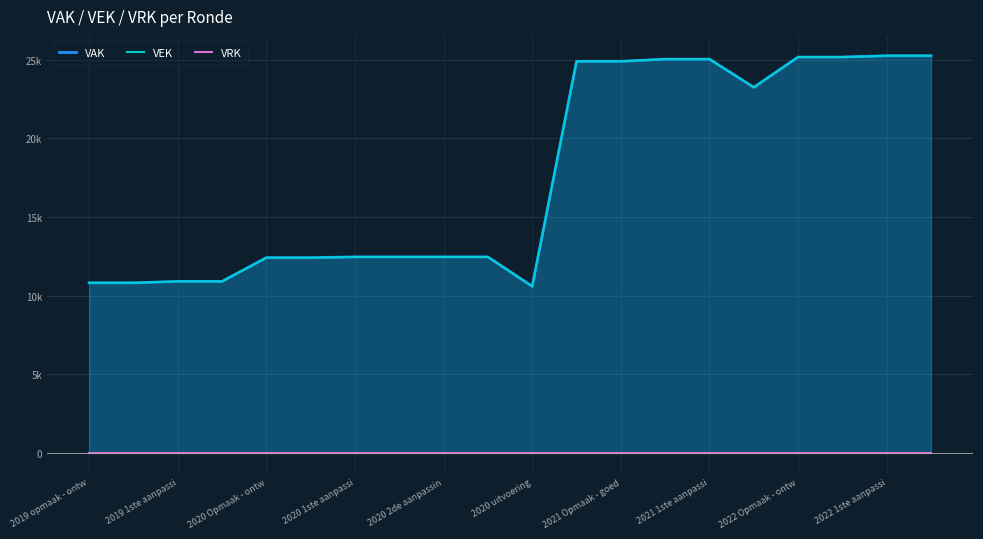

The VEK series shows 17036 at 2019 1ste aanpassi. True or false?

False